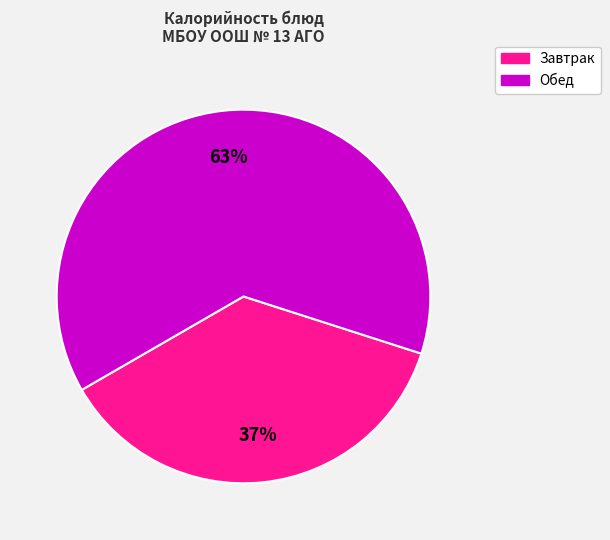

To the nearest percent, what is the average slice percentage?

50%